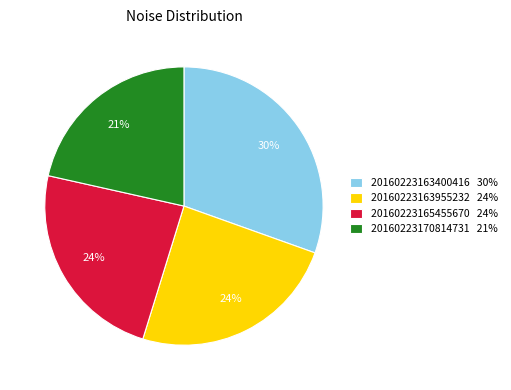

Do 20160223170814731 and 20160223165455670 together represent more than half of the pie?

No